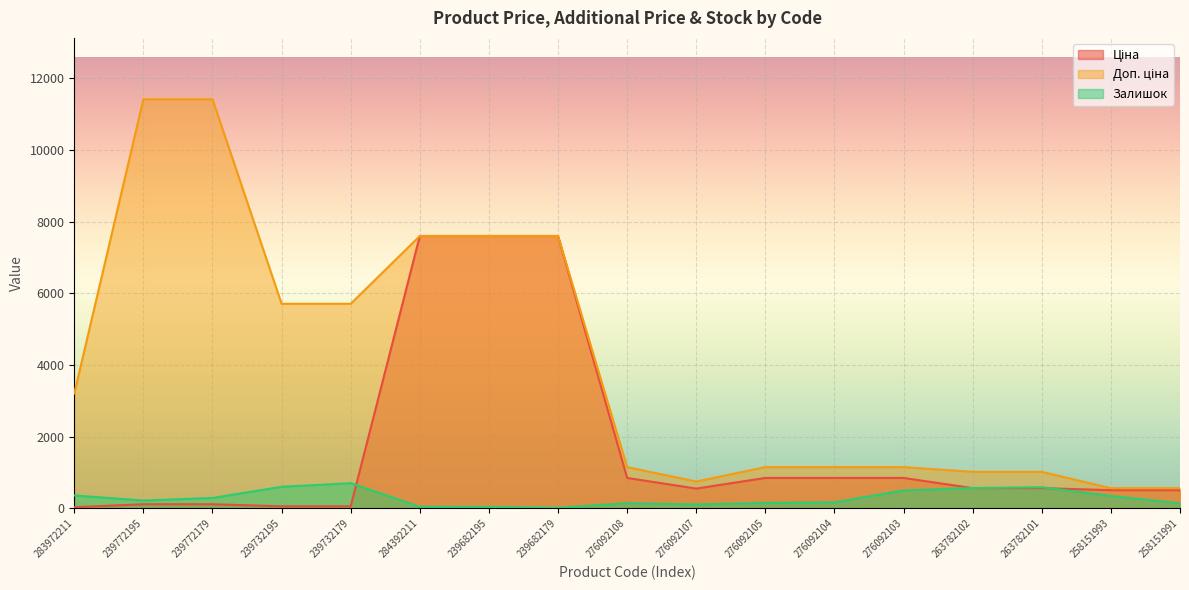

What is the difference between the Залишок values at 239682195 and 239732179?

663.0